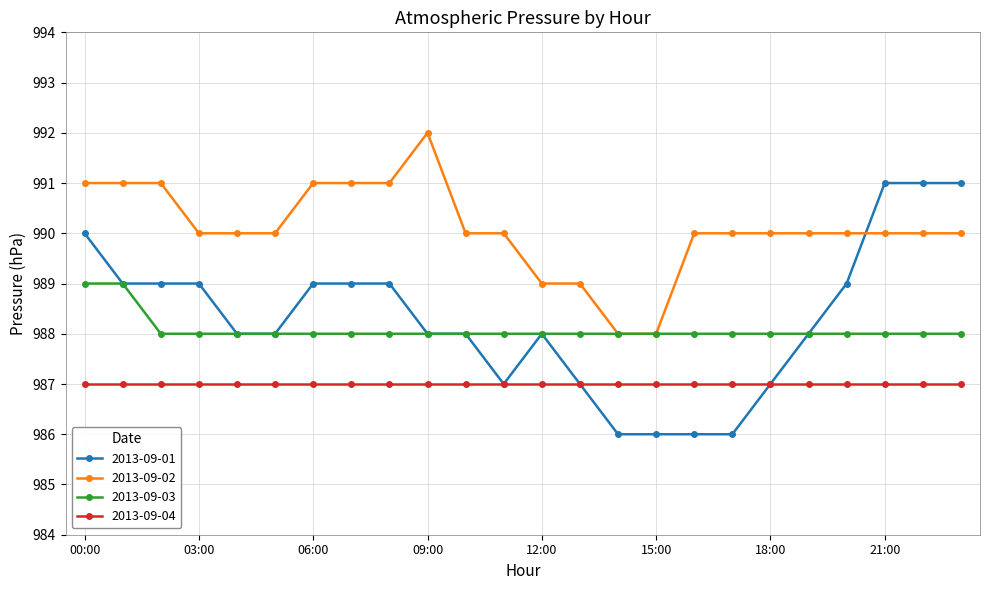

True or false: 2013-09-03 and 2013-09-04 cross at least once.

False